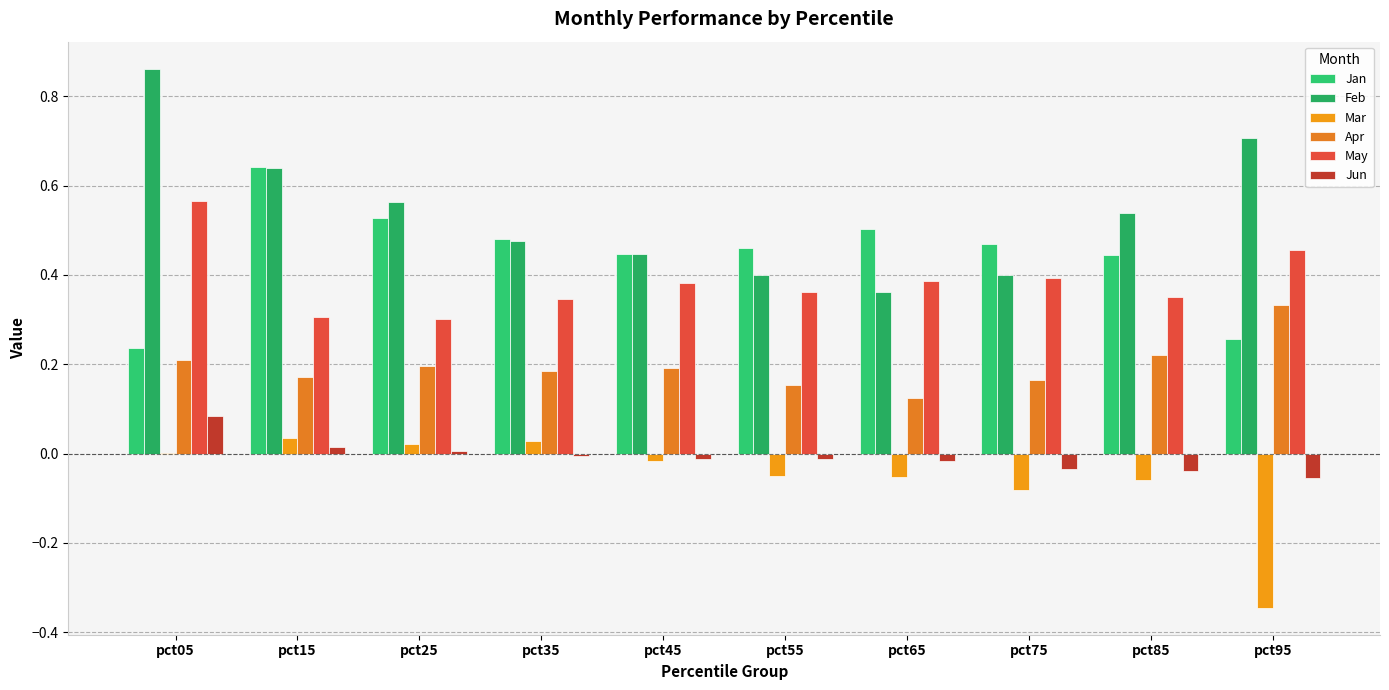

What is the difference between the highest and lowest values at pct15?

0.6